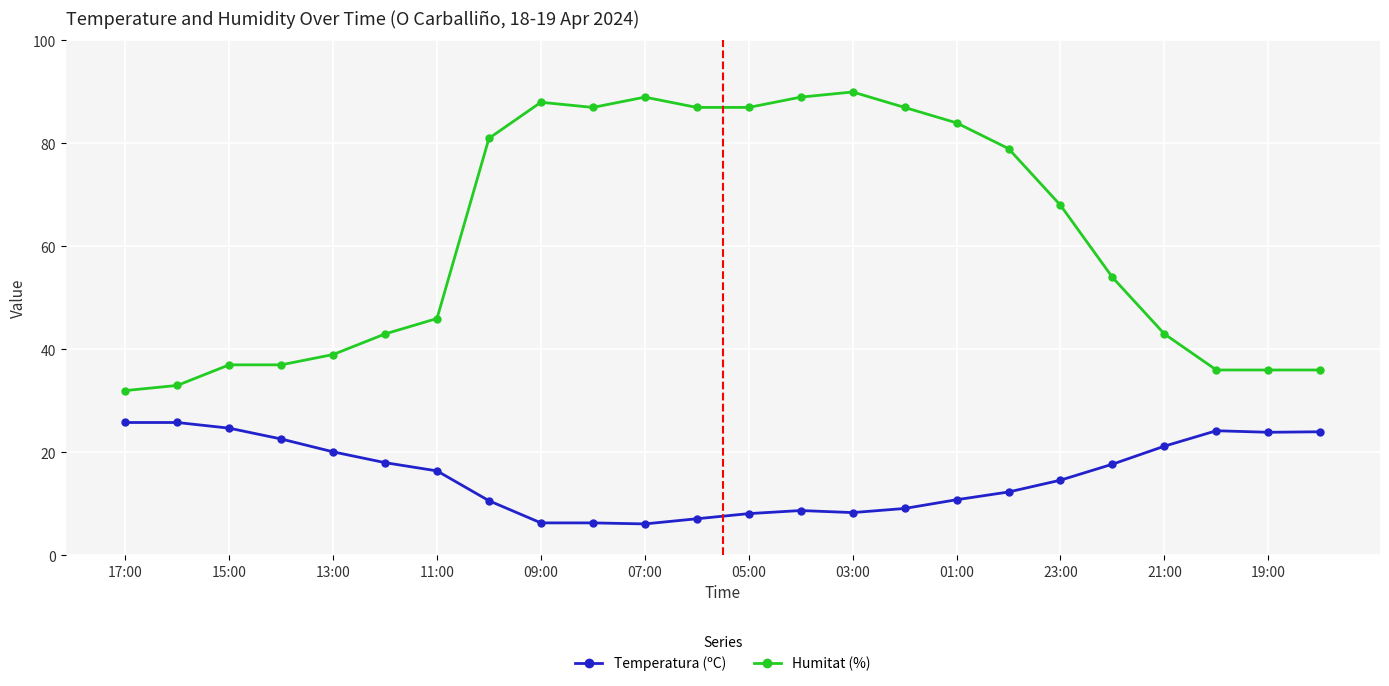

How many lines are shown in the chart?

2